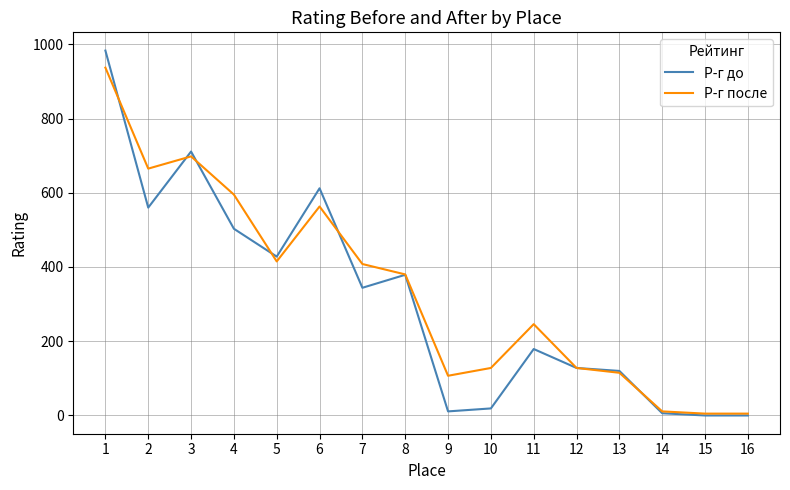

What are all the series names shown in the legend?

Р-г до, Р-г после